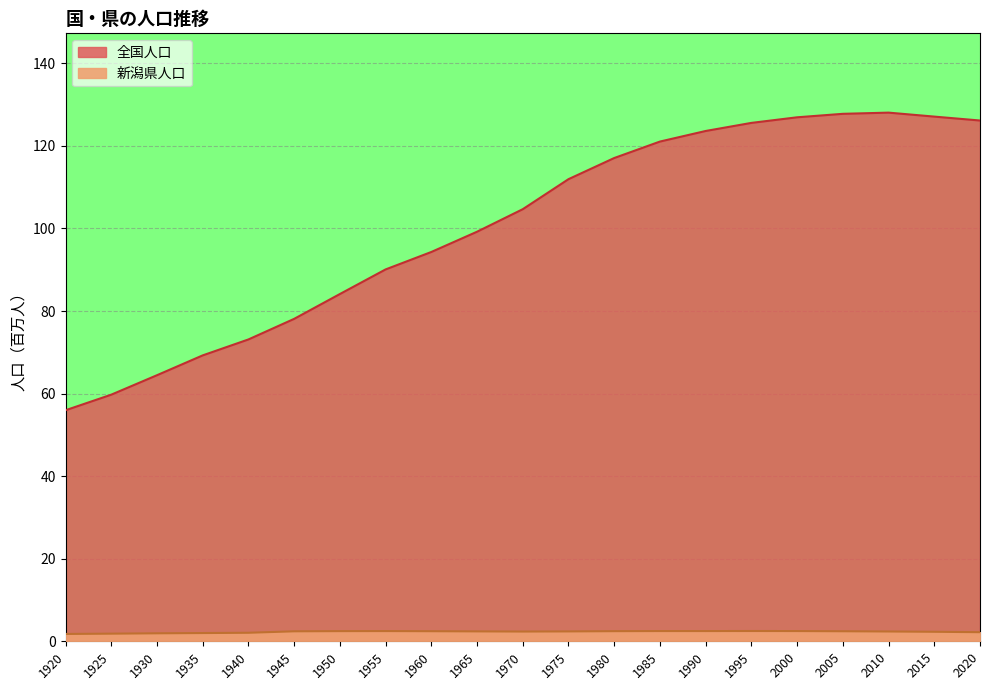

Which series has the largest total across all categories?

全国人口